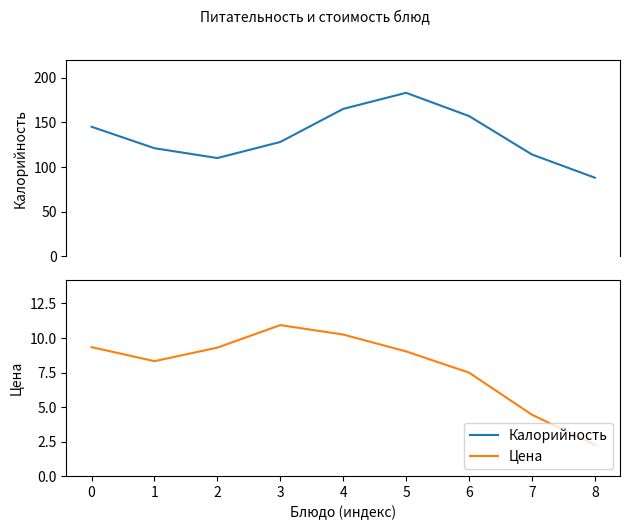

Reading left to right, what are all the values shown in this chart?

Калорийность: 145.0	121.0	110.0	128.0	165.0	183.0	157.0	114.0	88.0
Цена: 9.3	8.3	9.3	10.9	10.2	9.0	7.5	4.4	2.3